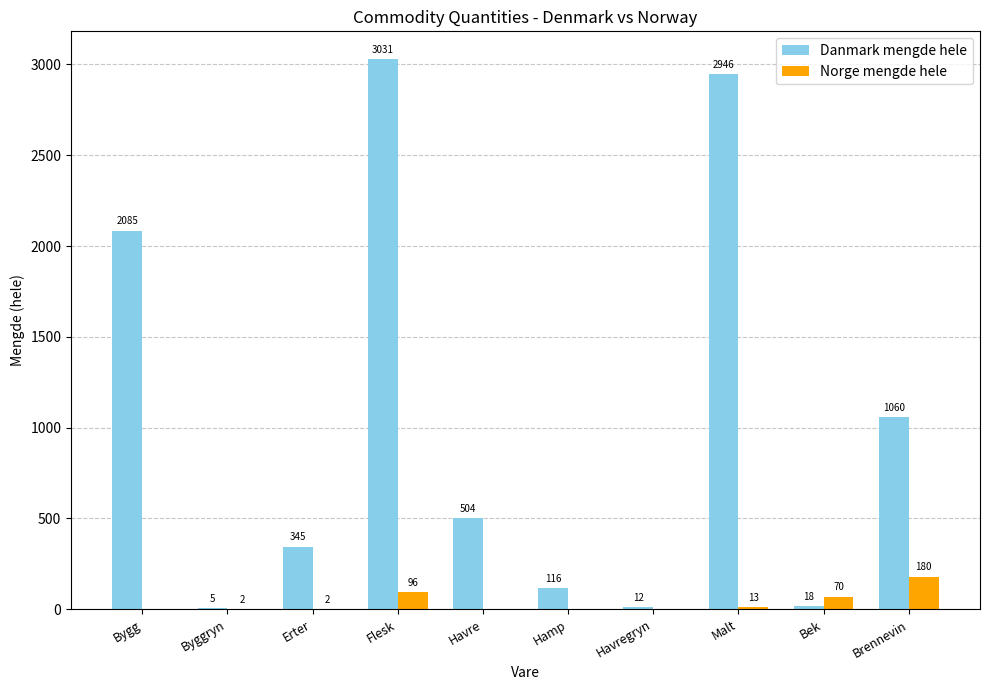

At which category is the sum across all series the highest?

Flesk